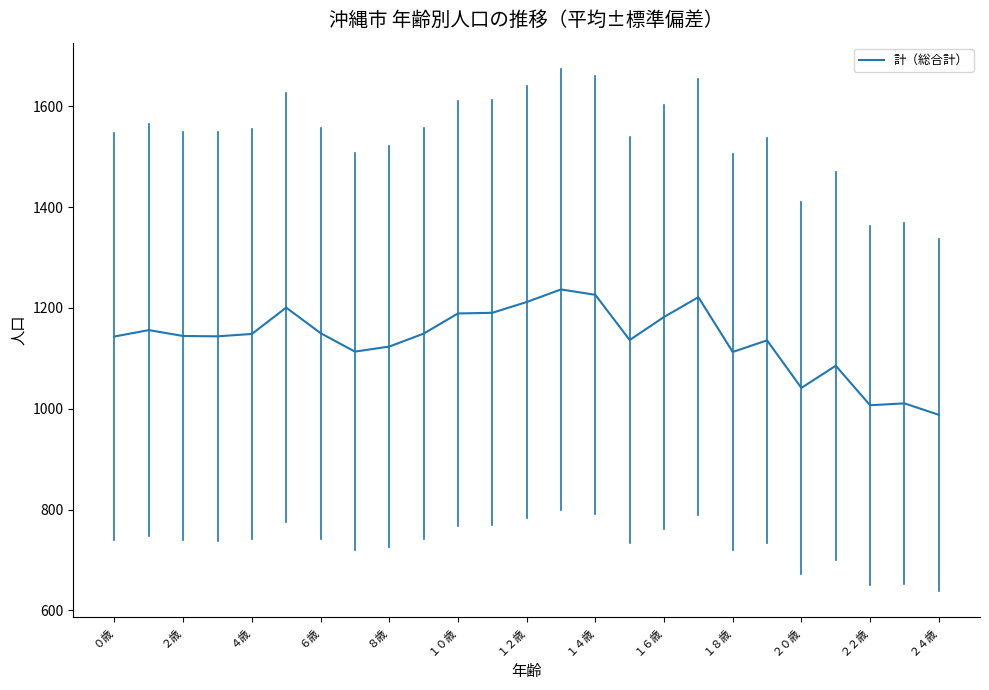

What is the difference between the maximum and minimum values?

248.7